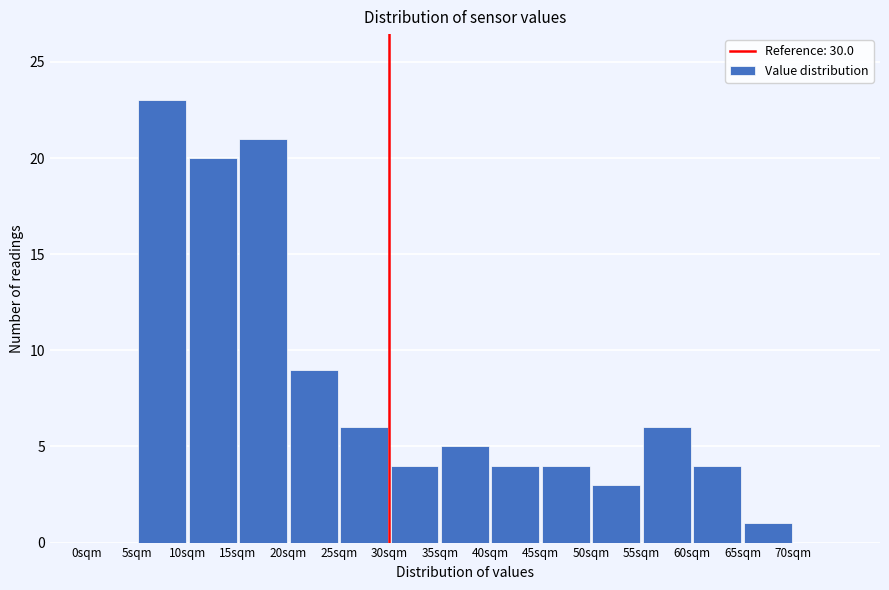

Over which range of the x-axis is the bar tallest?

5 to 10